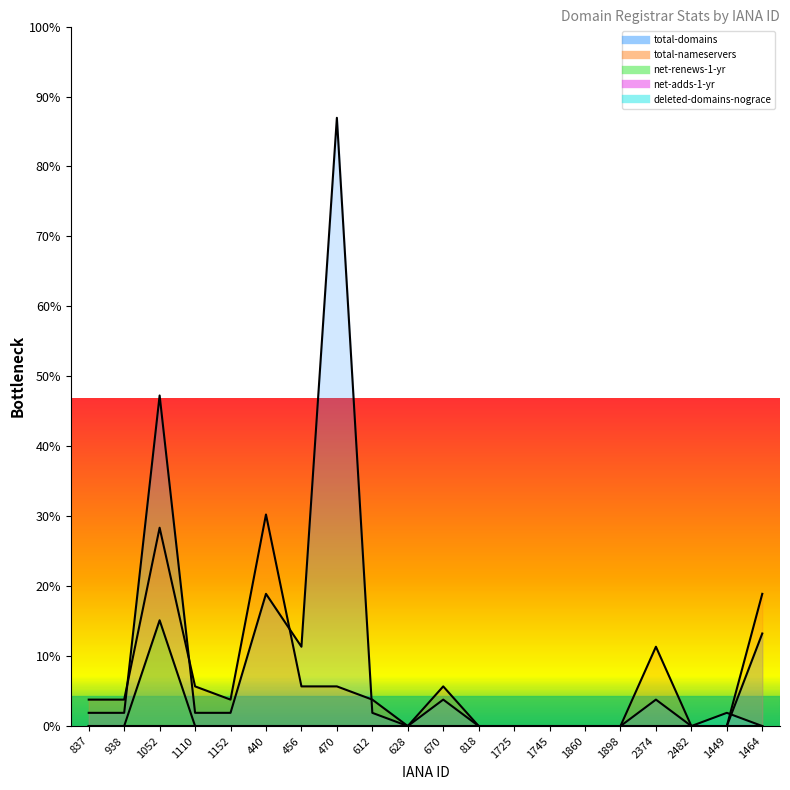

Where do deleted-domains-nograce and total-domains first cross each other?

1449 and 1464